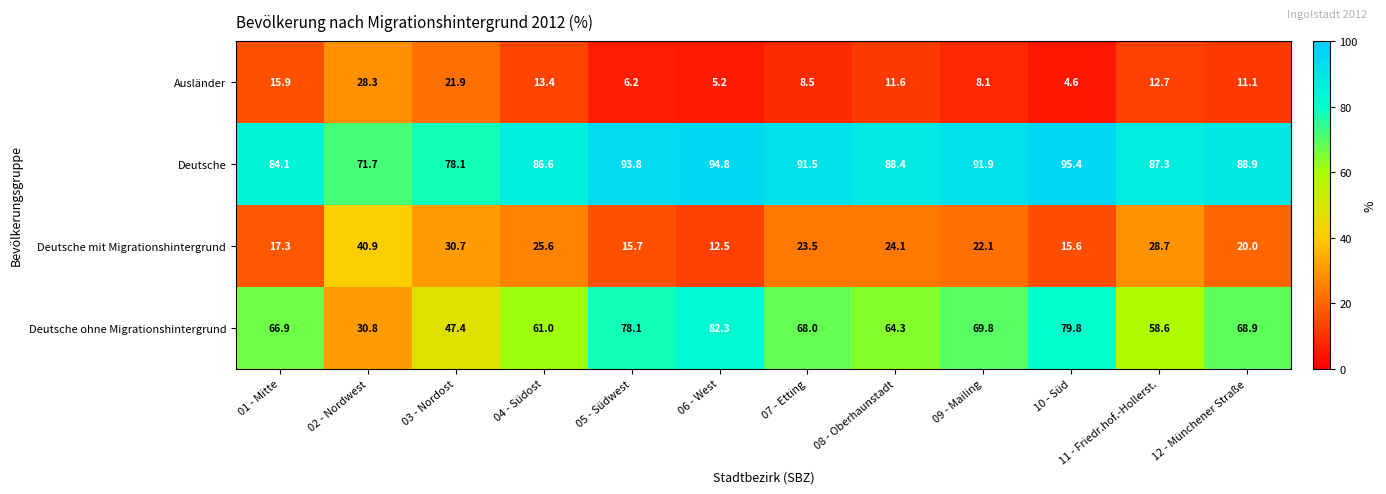

What is the sum of all Deutsche ohne Migrationshintergrund values?

775.9